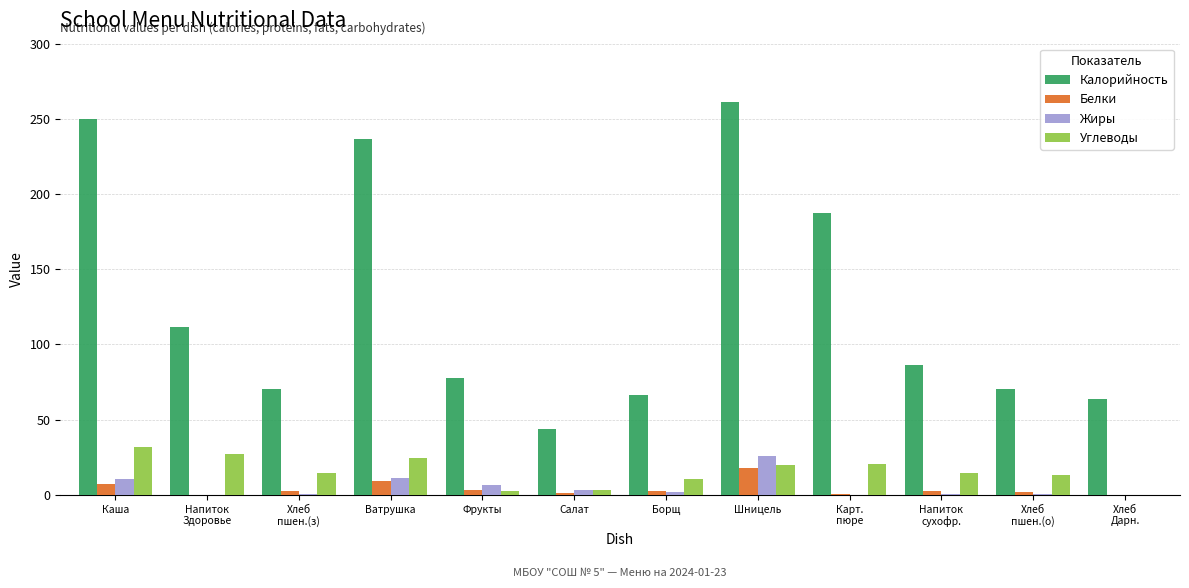

At which label does Белки first exceed 2?

Каша